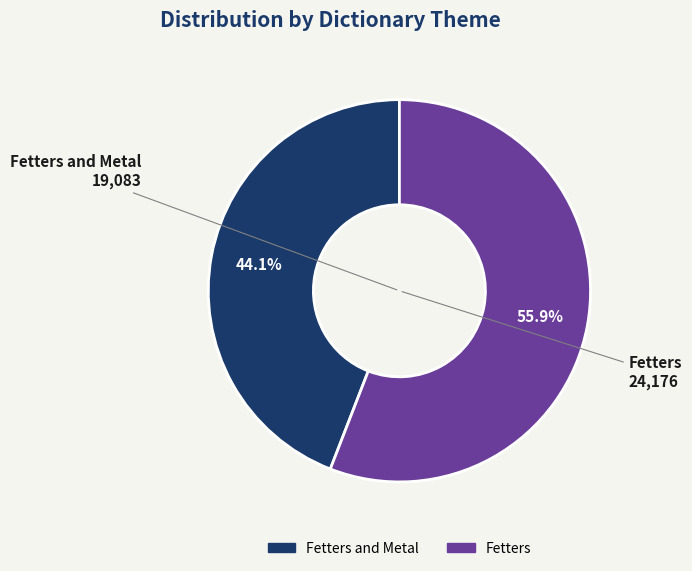

Rank the categories by value from lowest to highest.

Fetters and Metal, Fetters